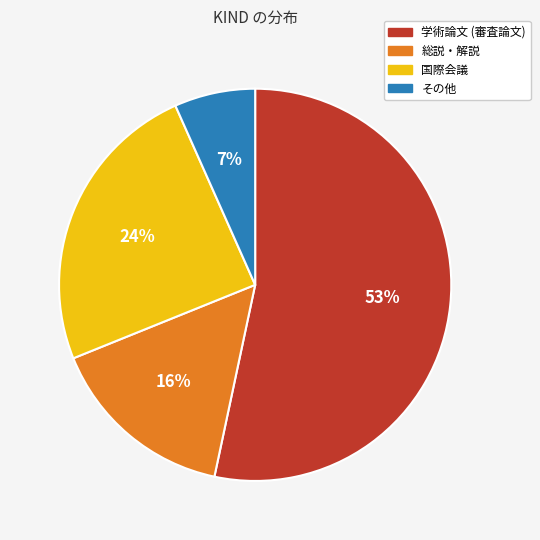

To the nearest percent, what portion does その他 represent?

7%